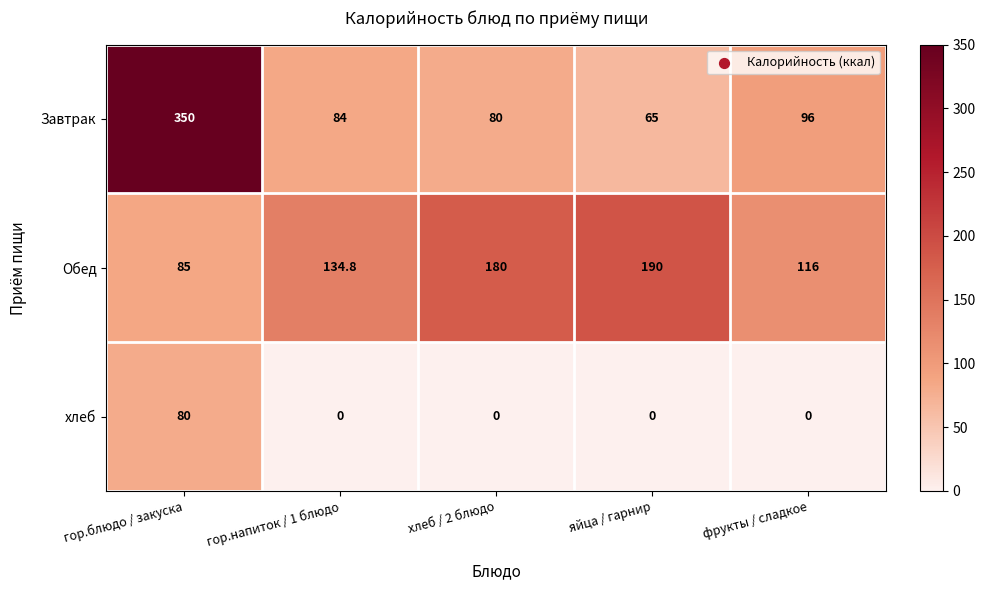

How many data points does each series have?

5